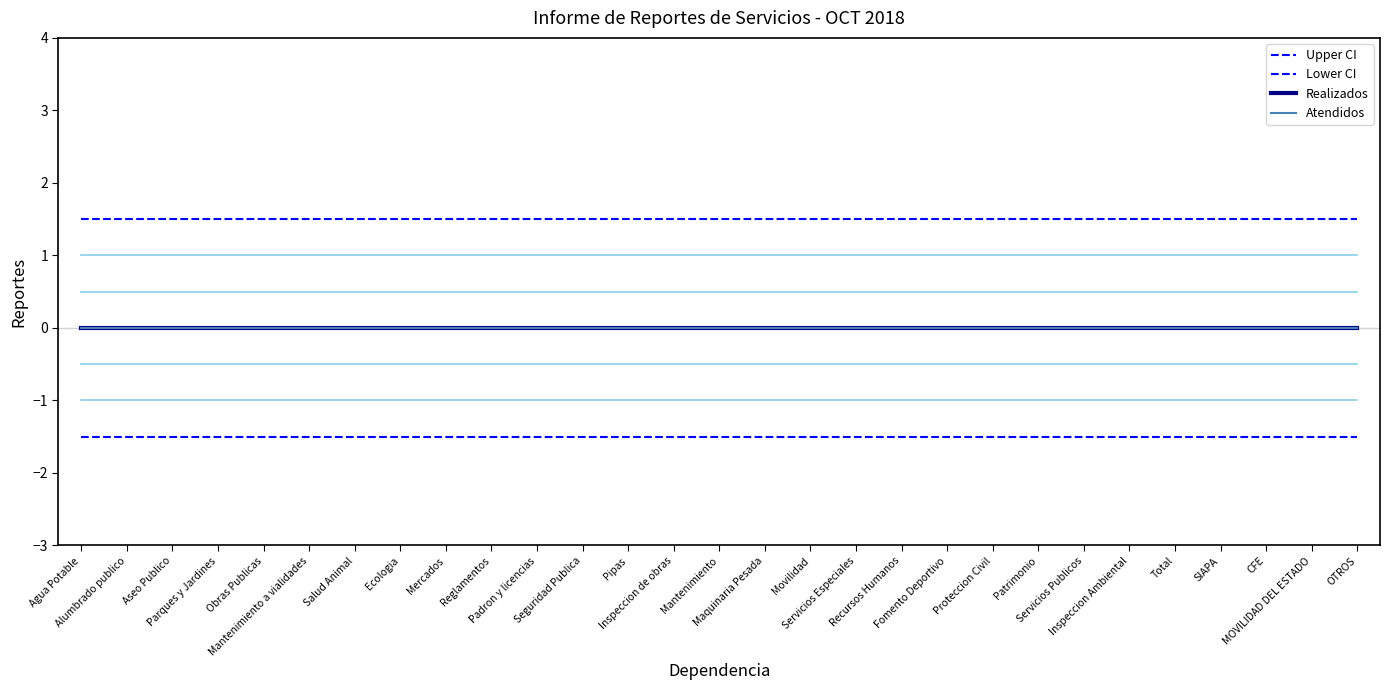

True or false: Lower CI and Atendidos cross at least once.

False